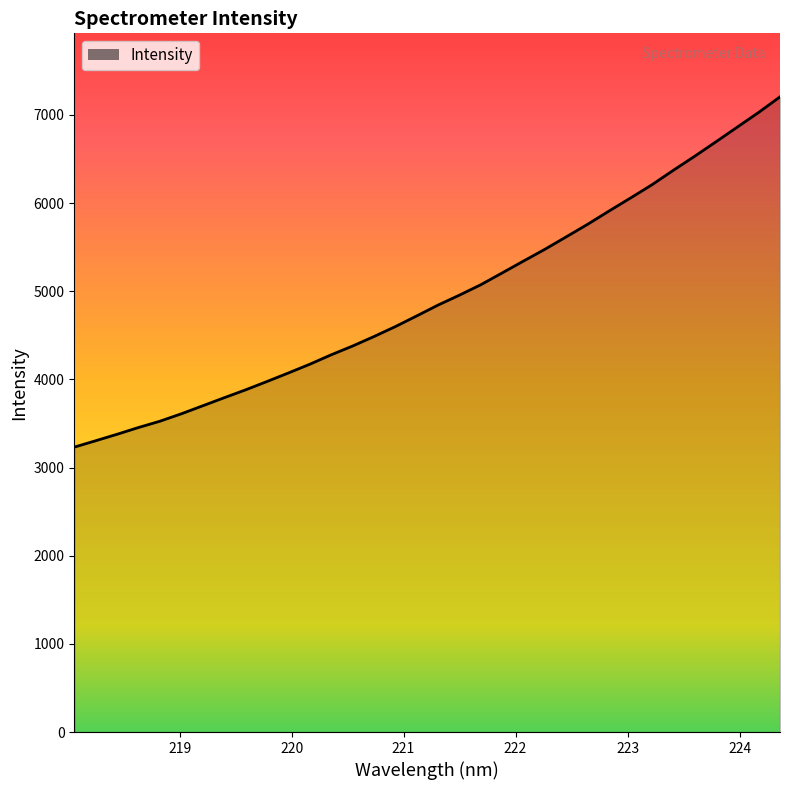

What is the minimum value shown in the chart?

3231.9